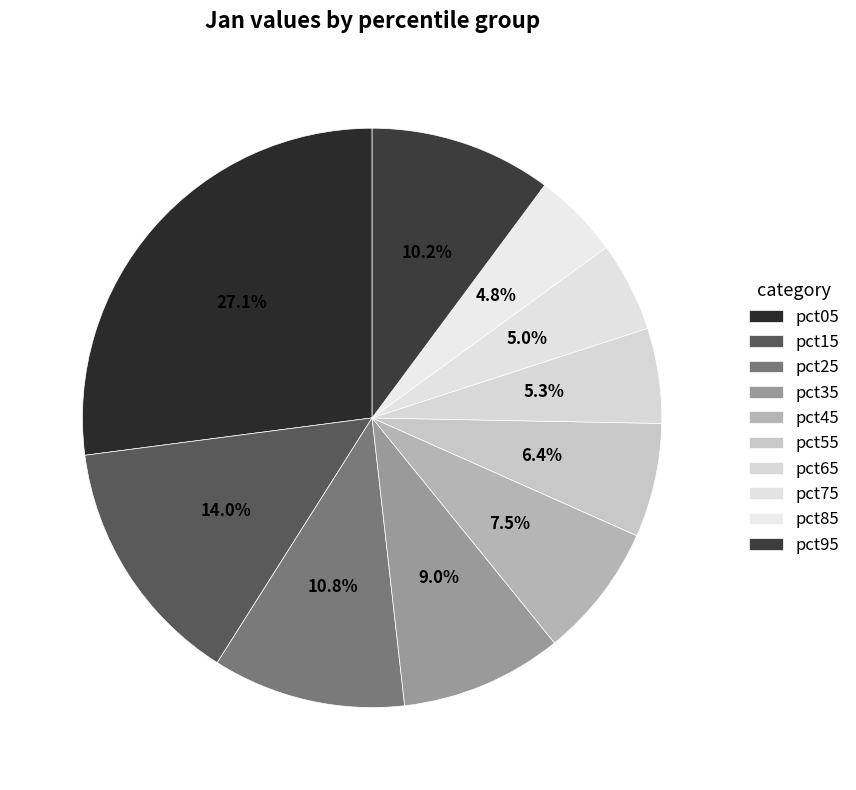

Between pct45 and pct05, which is larger?

pct05